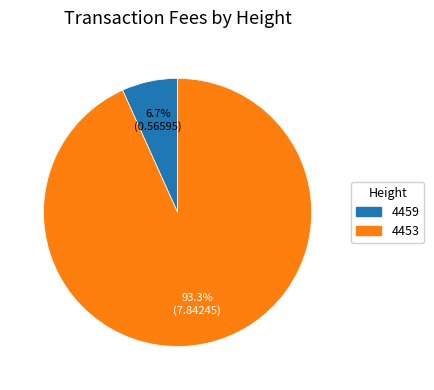

Is it true that 4459 is 12% of the pie?

False